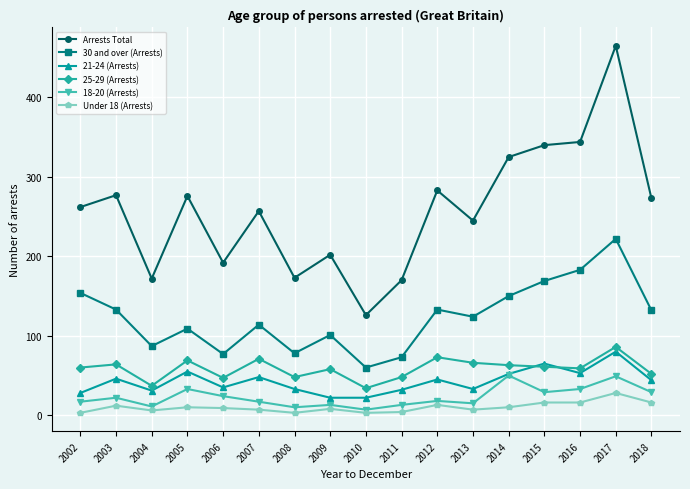

Is it true that 18-20 (Arrests) equals 7 at 2010?

True